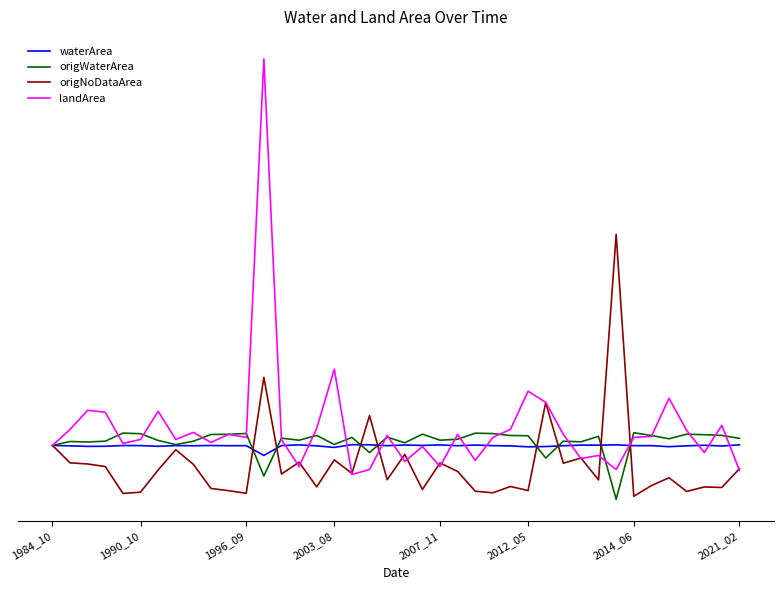

What are all the series names shown in the legend?

waterArea, origWaterArea, origNoDataArea, landArea